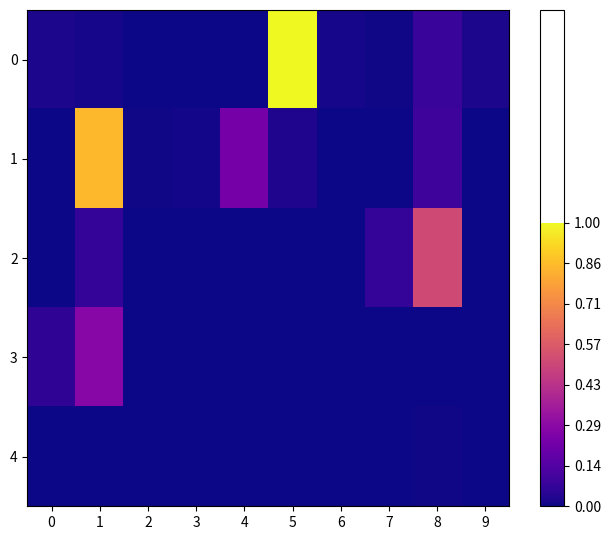

Reading right to left, what are all the values shown in this chart?

0: 9=0.0	8=0.1	7=0.0	6=0.0	5=1.0	4=0.0	3=0.0	2=0.0	1=0.0	0=0.0
1: 9=0.0	8=0.1	7=0.0	6=0.0	5=0.0	4=0.2	3=0.0	2=0.0	1=0.8	0=0.0
2: 9=0.0	8=0.5	7=0.1	6=0.0	5=0.0	4=0.0	3=0.0	2=0.0	1=0.1	0=0.0
3: 9=0.0	8=0.0	7=0.0	6=0.0	5=0.0	4=0.0	3=0.0	2=0.0	1=0.3	0=0.1
4: 9=0.0	8=0.0	7=0.0	6=0.0	5=0.0	4=0.0	3=0.0	2=0.0	1=0.0	0=0.0